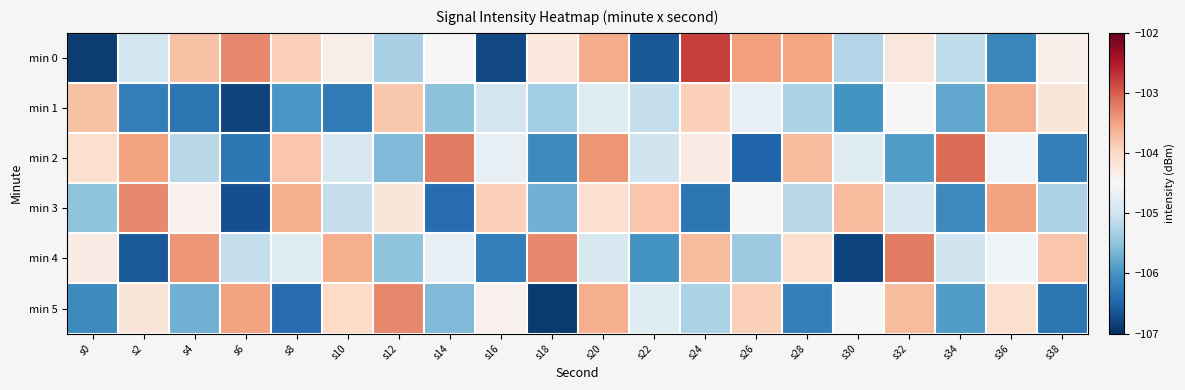

Reading left to right, extract all data points from this chart.

min 0: s0=-106.9	s2=-104.9	s4=-103.8	s6=-103.3	s8=-103.9	s10=-104.4	s12=-105.3	s14=-104.5	s16=-106.7	s18=-104.2	s20=-103.6	s22=-106.6	s24=-102.8	s26=-103.5	s28=-103.5	s30=-105.2	s32=-104.2	s34=-105.1	s36=-106.1	s38=-104.4
min 1: s0=-103.8	s2=-106.2	s4=-106.3	s6=-106.8	s8=-106.0	s10=-106.3	s12=-103.8	s14=-105.5	s16=-105.0	s18=-105.4	s20=-104.8	s22=-105.1	s24=-103.9	s26=-104.7	s28=-105.3	s30=-106.0	s32=-104.5	s34=-105.8	s36=-103.6	s38=-104.2
min 2: s0=-104.1	s2=-103.5	s4=-105.2	s6=-106.3	s8=-103.8	s10=-104.9	s12=-105.6	s14=-103.2	s16=-104.7	s18=-106.1	s20=-103.4	s22=-105.0	s24=-104.3	s26=-106.5	s28=-103.7	s30=-104.8	s32=-105.9	s34=-103.1	s36=-104.6	s38=-106.2
min 3: s0=-105.5	s2=-103.3	s4=-104.4	s6=-106.7	s8=-103.6	s10=-105.1	s12=-104.2	s14=-106.4	s16=-103.9	s18=-105.7	s20=-104.1	s22=-103.8	s24=-106.3	s26=-104.5	s28=-105.2	s30=-103.7	s32=-104.9	s34=-106.1	s36=-103.5	s38=-105.3
min 4: s0=-104.3	s2=-106.6	s4=-103.4	s6=-105.1	s8=-104.8	s10=-103.6	s12=-105.5	s14=-104.7	s16=-106.2	s18=-103.3	s20=-104.9	s22=-106.0	s24=-103.7	s26=-105.4	s28=-104.1	s30=-106.8	s32=-103.2	s34=-105.0	s36=-104.6	s38=-103.8
min 5: s0=-106.1	s2=-104.2	s4=-105.7	s6=-103.5	s8=-106.4	s10=-104.0	s12=-103.3	s14=-105.6	s16=-104.4	s18=-106.9	s20=-103.6	s22=-104.8	s24=-105.3	s26=-103.9	s28=-106.2	s30=-104.5	s32=-103.7	s34=-105.9	s36=-104.1	s38=-106.3